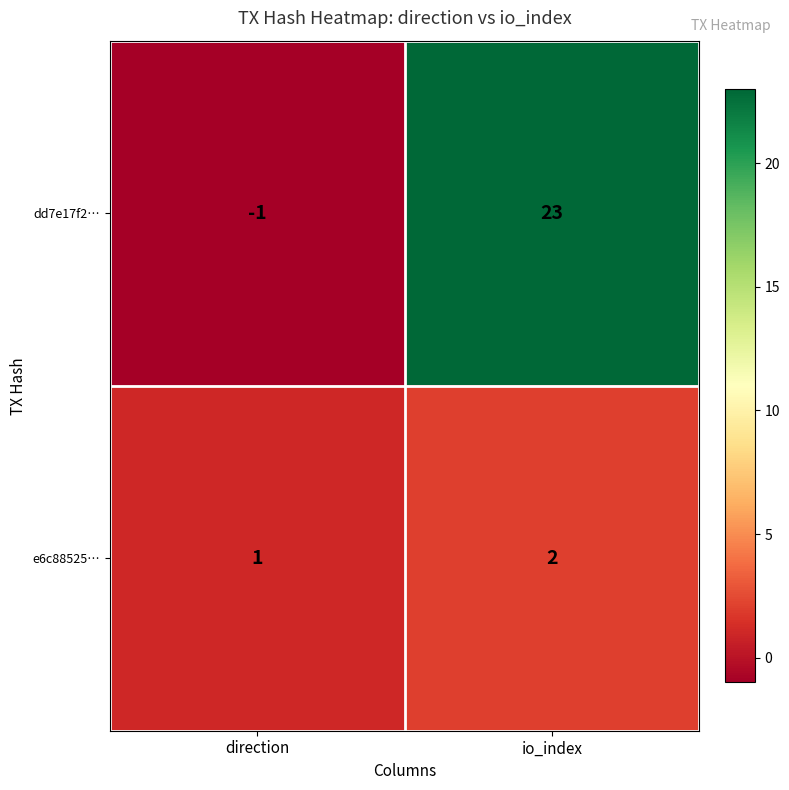

What is the difference between the dd7e17f2… values at direction and io_index?

24